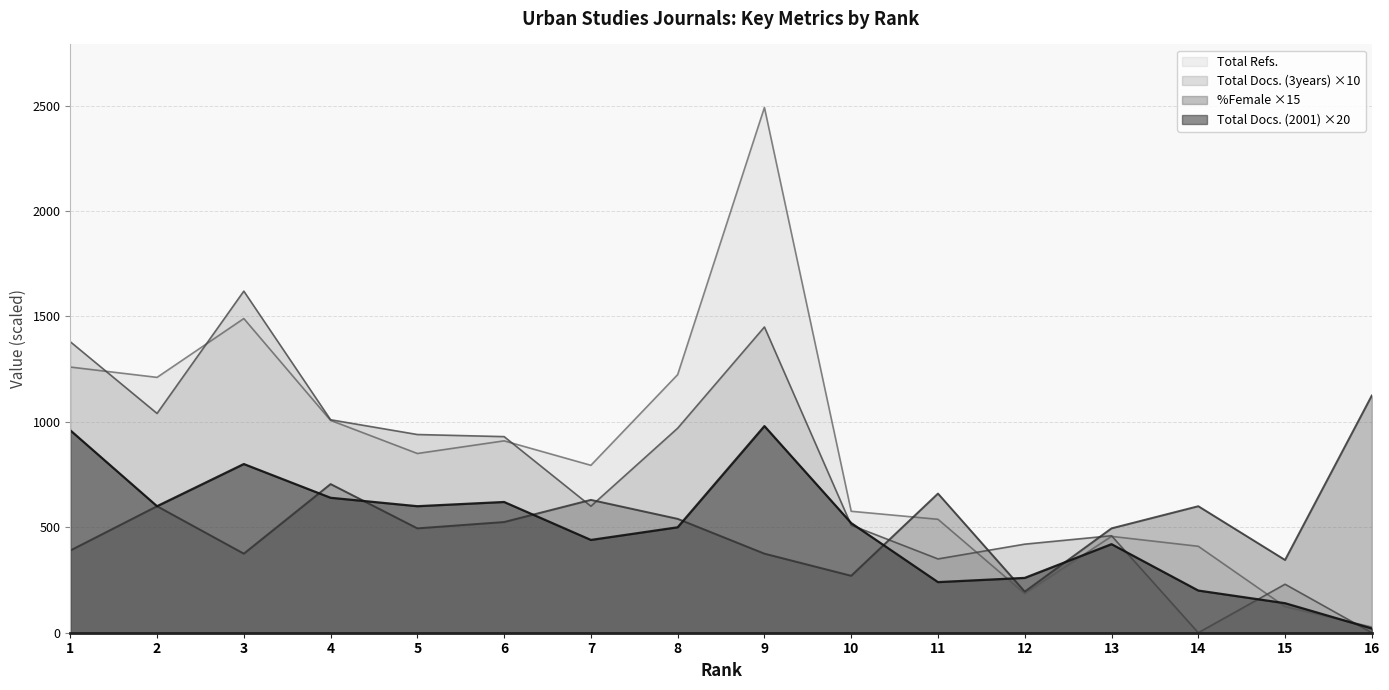

Is the value of Total Docs. (3years) at 3 greater than the value of Total Refs. at 9?

No